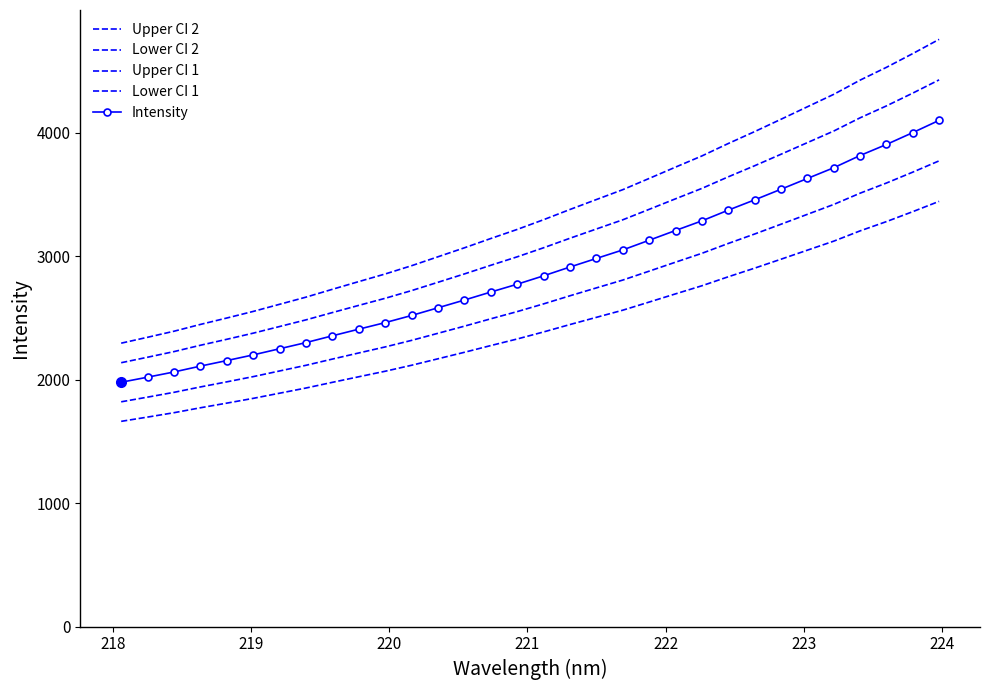

What is the average value of the Upper CI 1 series?

3120.4